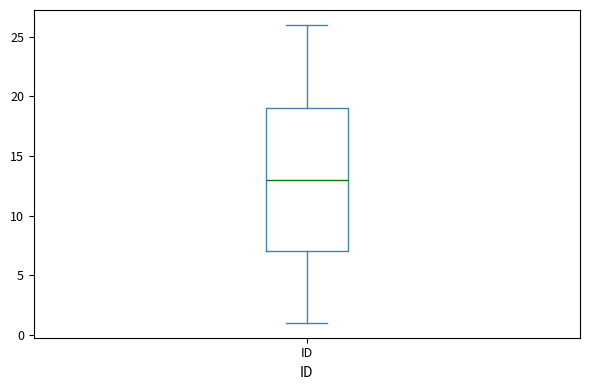

Read this box plot against the y-axis: the position of the median line, the range covered by the box, and the ends of both whiskers. The values are not printed on the chart, so give them approximately, as read against the axis.

median 13, box 7 to 19, whiskers 1 to 26